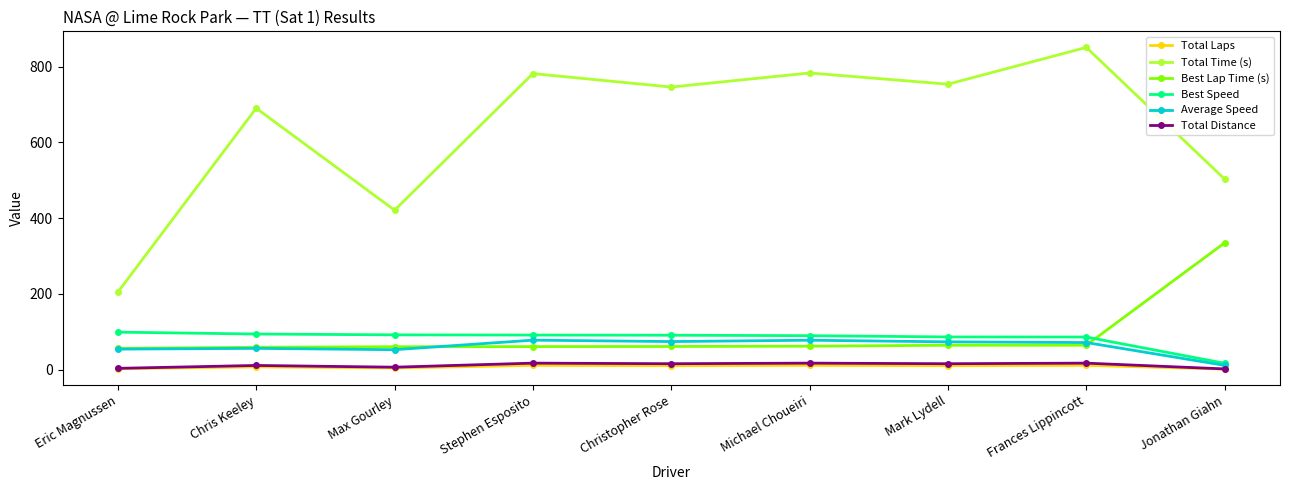

What is the greatest value displayed?

850.8